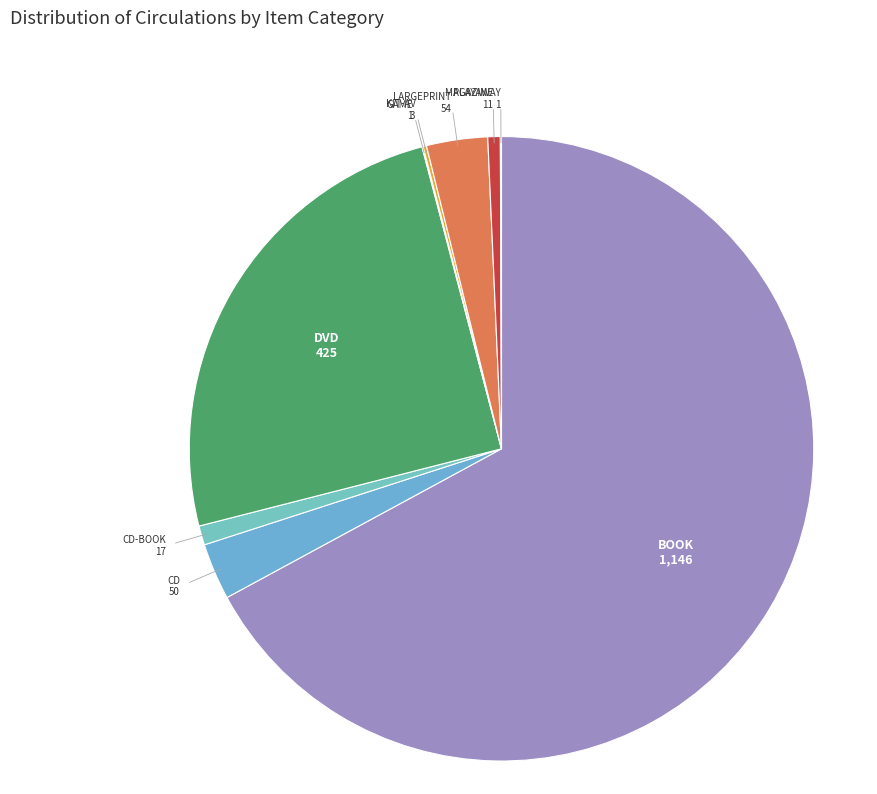

Which has a higher value, MAGAZINE or DVD?

DVD